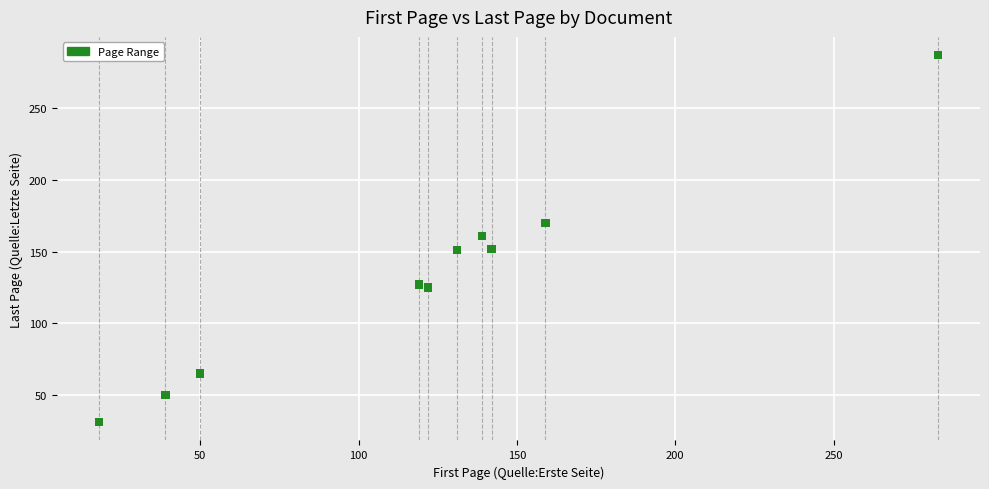

What is the range of Y values (max minus min)?

256